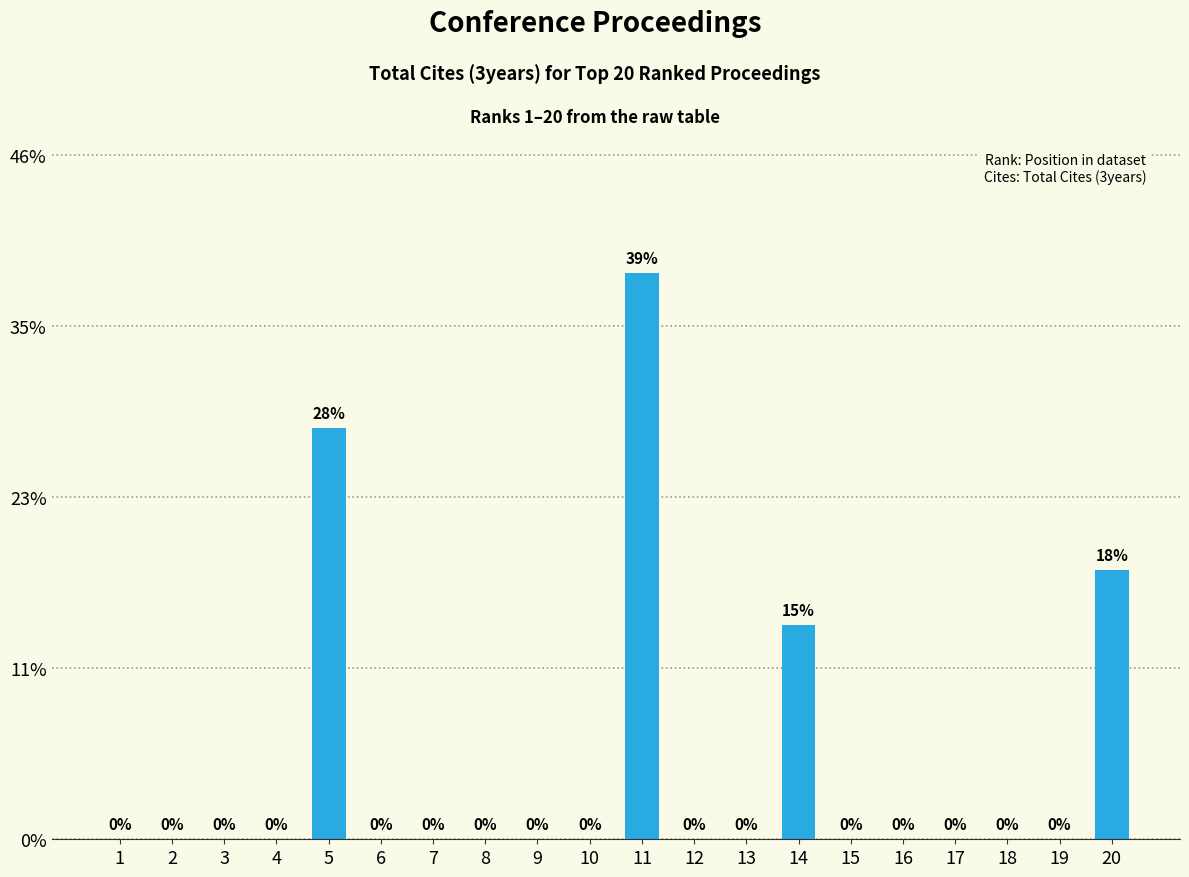

The chart shows a value of 0 at 17. True or false?

True